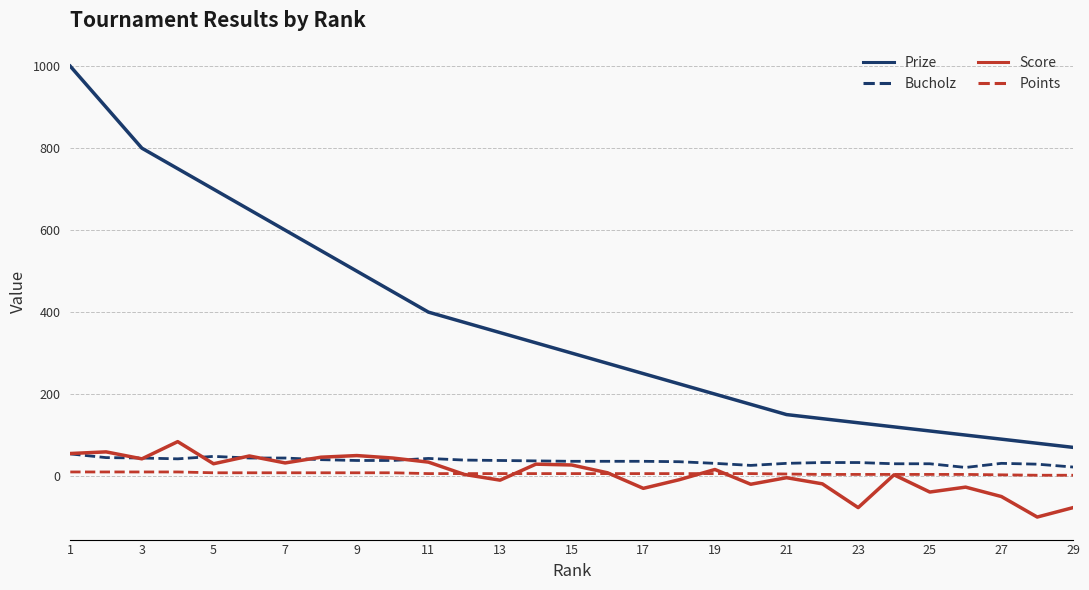

Which series has the largest total across all categories?

Prize